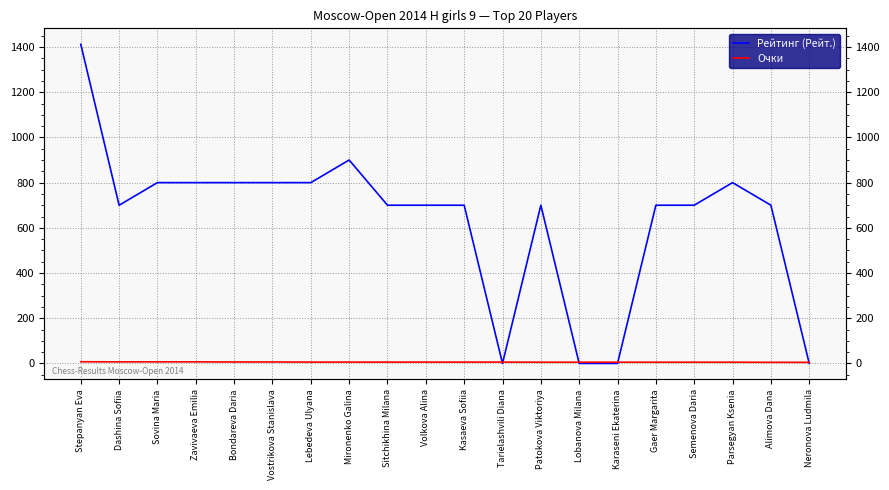

Reading left to right, extract all data points from this chart.

Рейтинг (Рейт.): Stepanyan Eva=1412.0	Dashina Sofiia=700.0	Sovina Maria=800.0	Zavivaeva Emilia=800.0	Bondareva Daria=800.0	Vostrikova Stanislava=800.0	Lebedeva Ulyana=800.0	Mironenko Galina=900.0	Sitchikhina Milana=700.0	Volkova Alina=700.0	Kasaeva Sofiia=700.0	Tarielashvili Diana=0.0	Patokova Viktoriya=700.0	Lobanova Milana=0.0	Karaseni Ekaterina=0.0	Gaer Margarita=700.0	Semenova Daria=700.0	Parsegyan Ksenia=800.0	Alimova Dana=700.0	Neronova Ludmila=0.0
Очки: Stepanyan Eva=7.5	Dashina Sofiia=7.0	Sovina Maria=7.0	Zavivaeva Emilia=7.0	Bondareva Daria=6.5	Vostrikova Stanislava=6.5	Lebedeva Ulyana=6.0	Mironenko Galina=6.0	Sitchikhina Milana=6.0	Volkova Alina=6.0	Kasaeva Sofiia=6.0	Tarielashvili Diana=6.0	Patokova Viktoriya=5.5	Lobanova Milana=5.5	Karaseni Ekaterina=5.5	Gaer Margarita=5.5	Semenova Daria=5.5	Parsegyan Ksenia=5.5	Alimova Dana=5.0	Neronova Ludmila=5.0